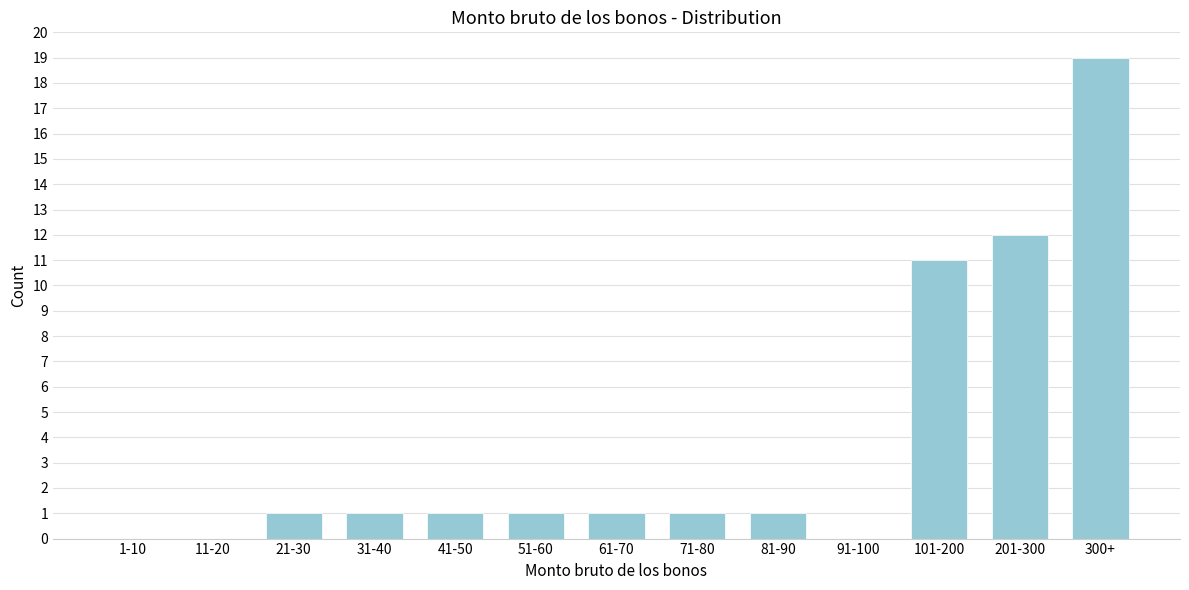

Reading right to left, transcribe all the data shown in this chart.

300+=19	201-300=12	101-200=11	91-100=0	81-90=1	71-80=1	61-70=1	51-60=1	41-50=1	31-40=1	21-30=1	11-20=0	1-10=0